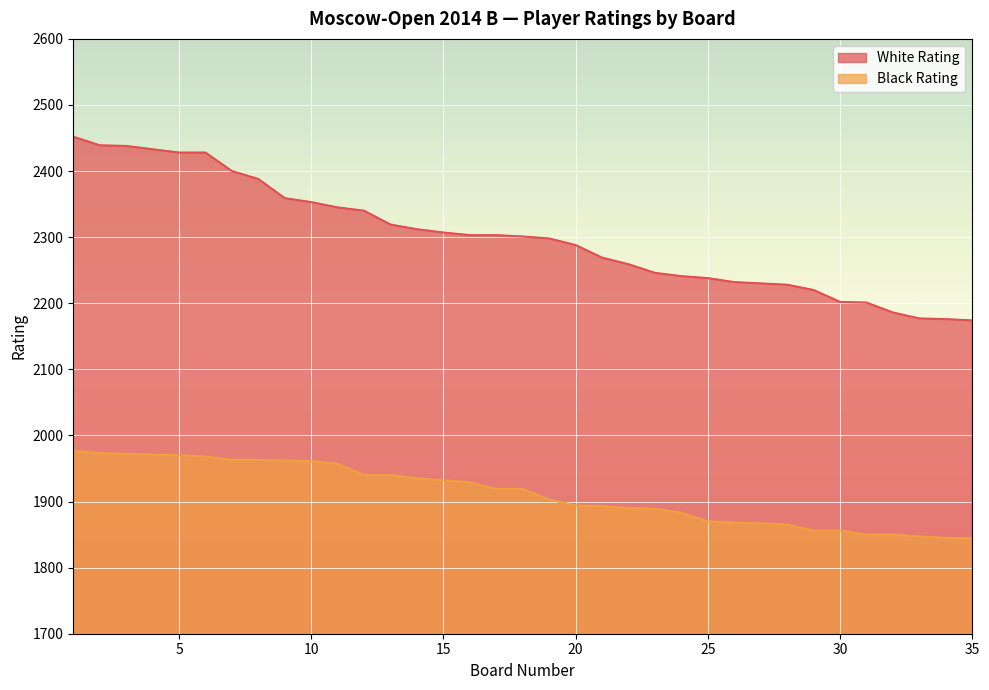

The White Rating series shows 2232 at 26. True or false?

True